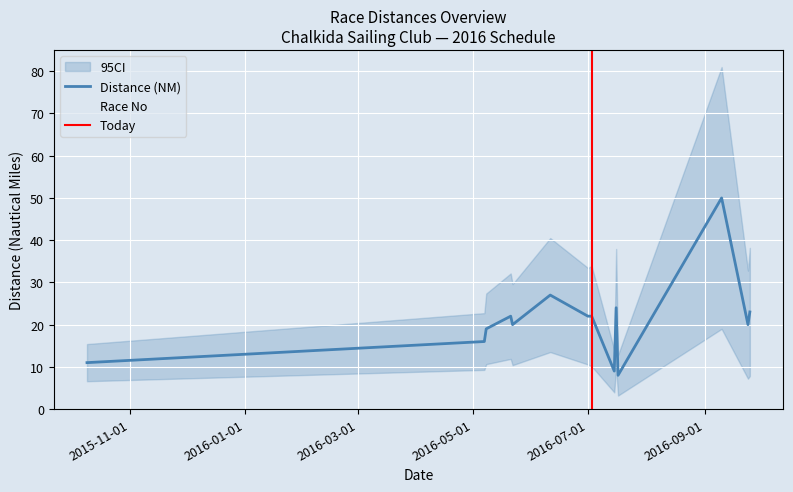

At which category does the chart reach its peak across all series?

10.09.2016